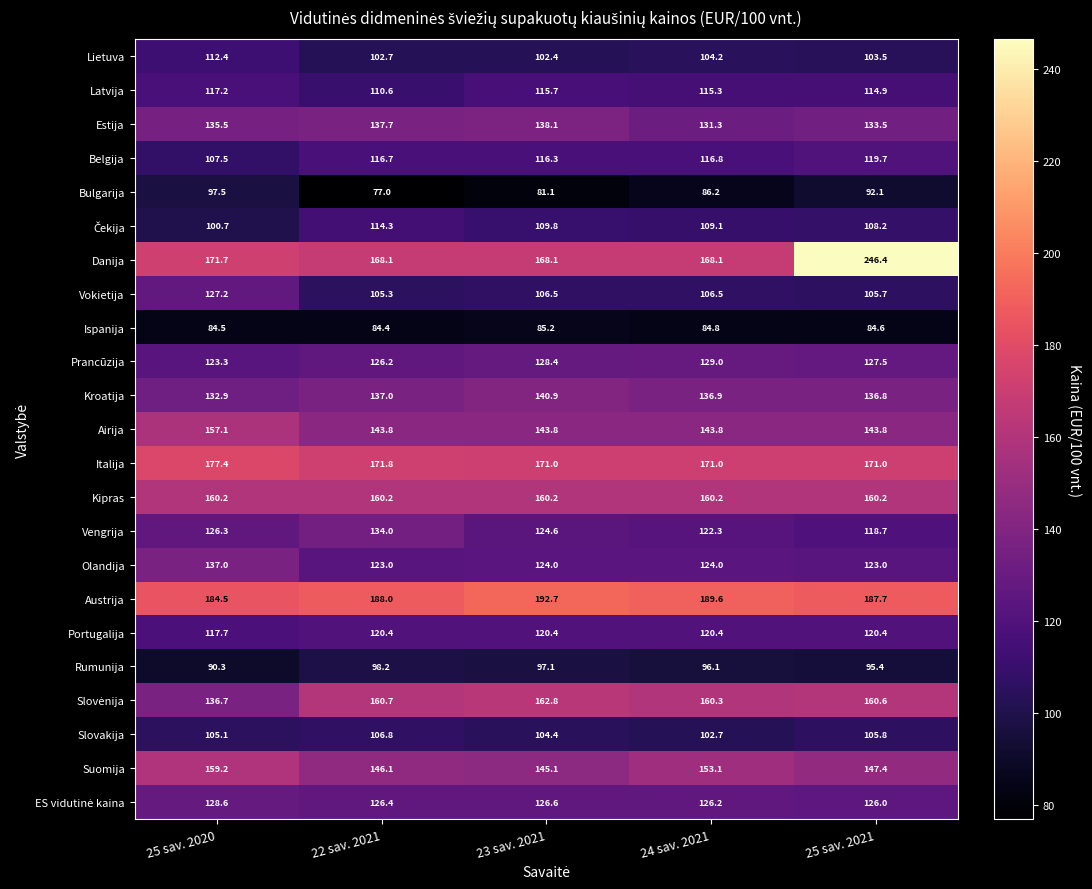

What is the difference between the Bulgarija values at 22 sav. 2021 and 23 sav. 2021?

4.1